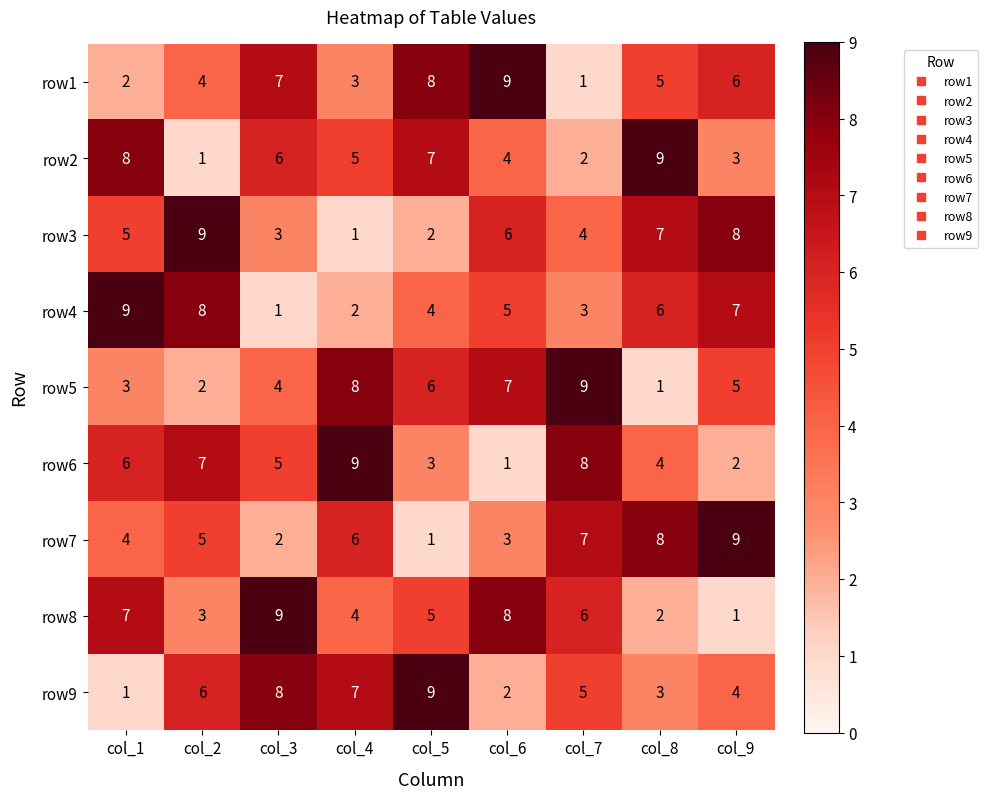

What is the maximum value shown in the chart?

9